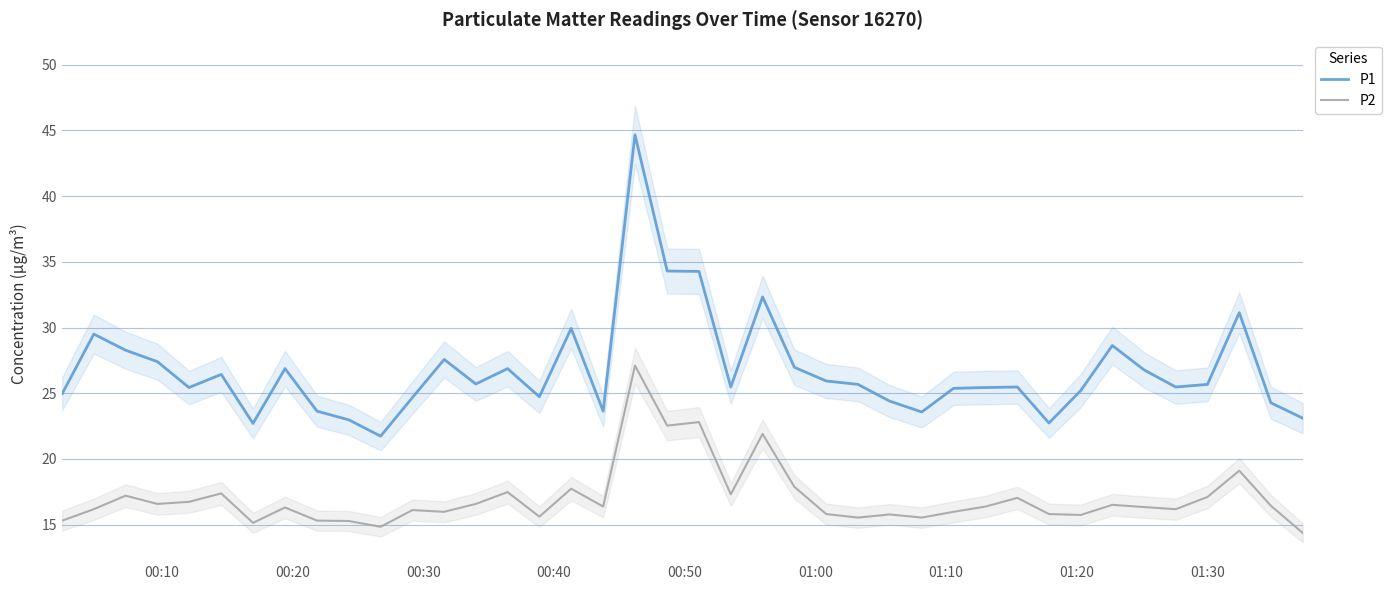

True or false: P1 and P2 cross at least once.

False